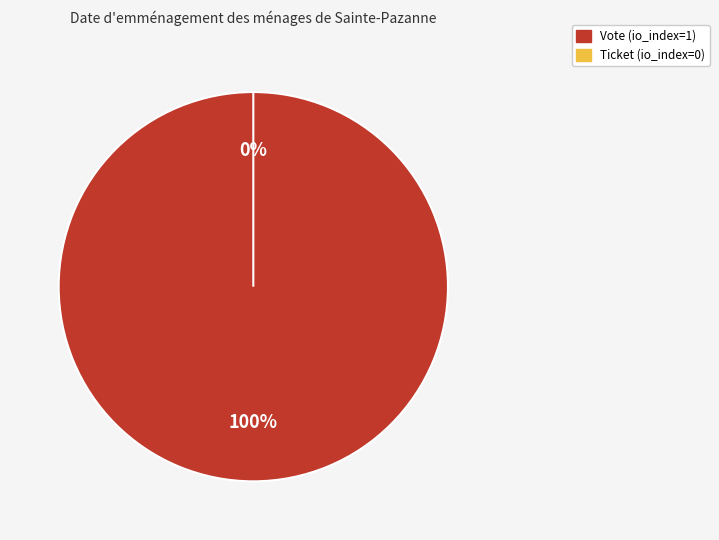

To the nearest percent, what is the combined percentage of Vote and Ticket?

100%